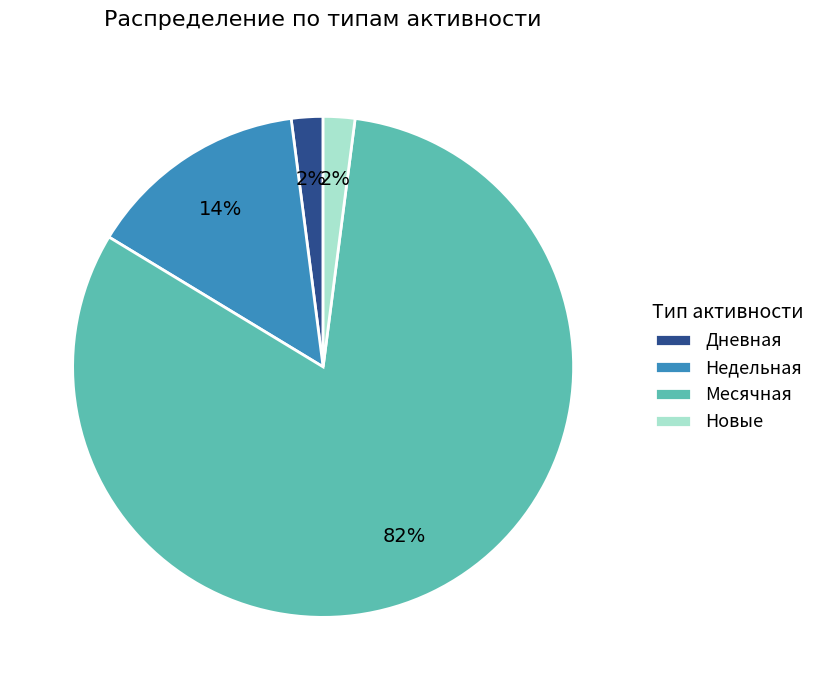

How many slices are in this pie chart?

4